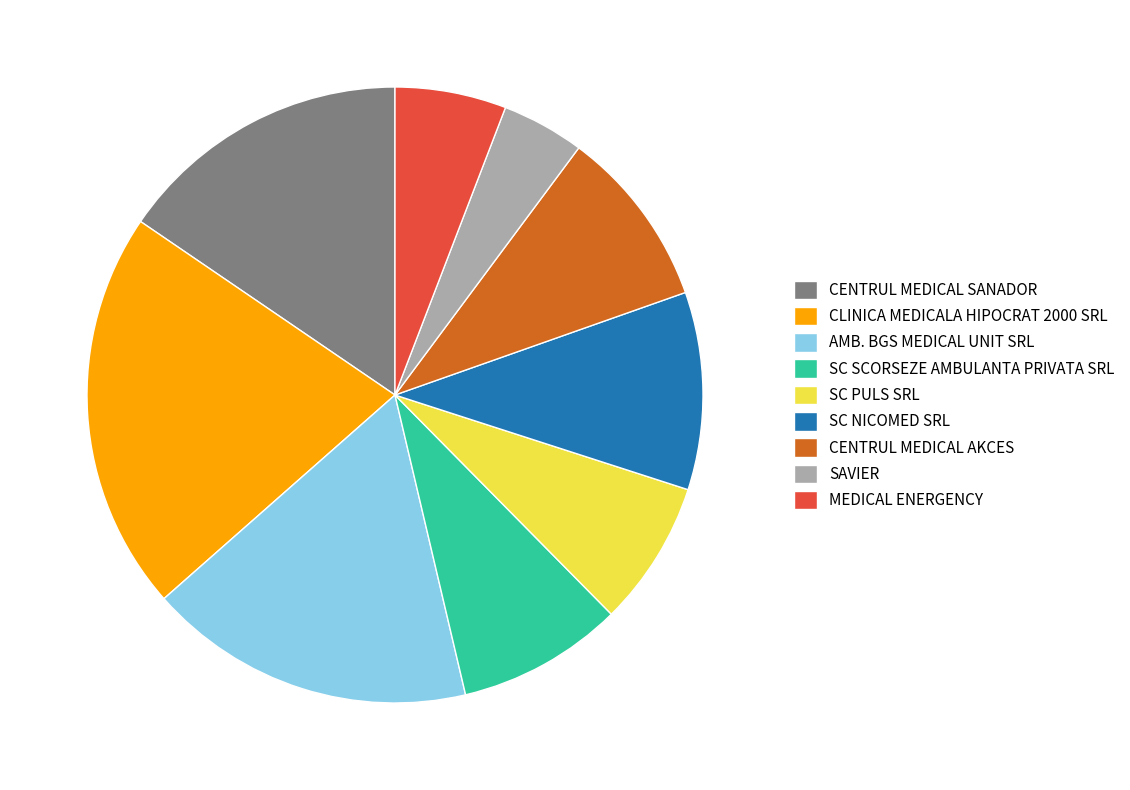

Approximately how many times larger is the value at SC SCORSEZE AMBULANTA PRIVATA SRL compared to CENTRUL MEDICAL SANADOR?

0.6